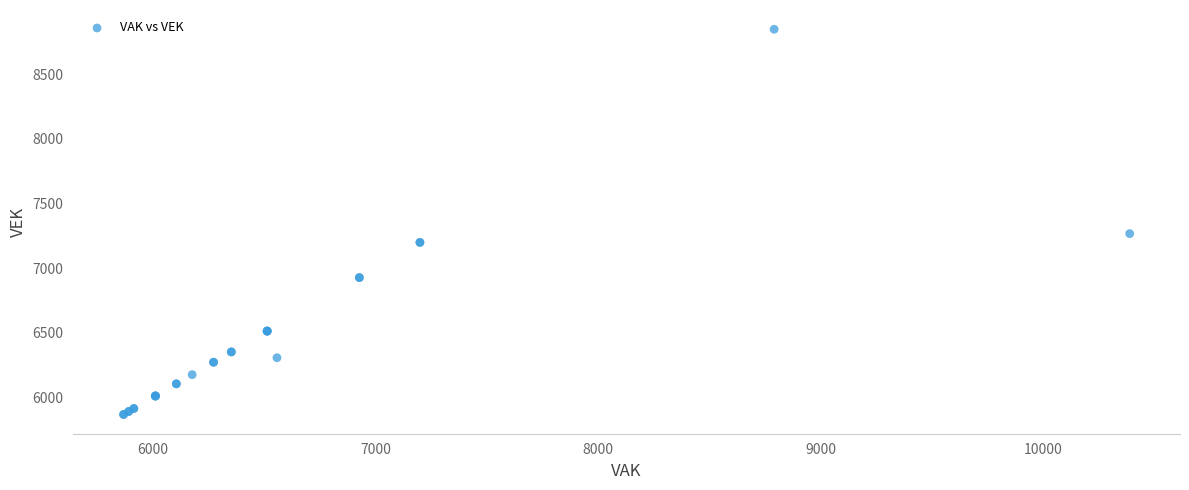

What Y value in the scatter plot is closest to 7358?

7267